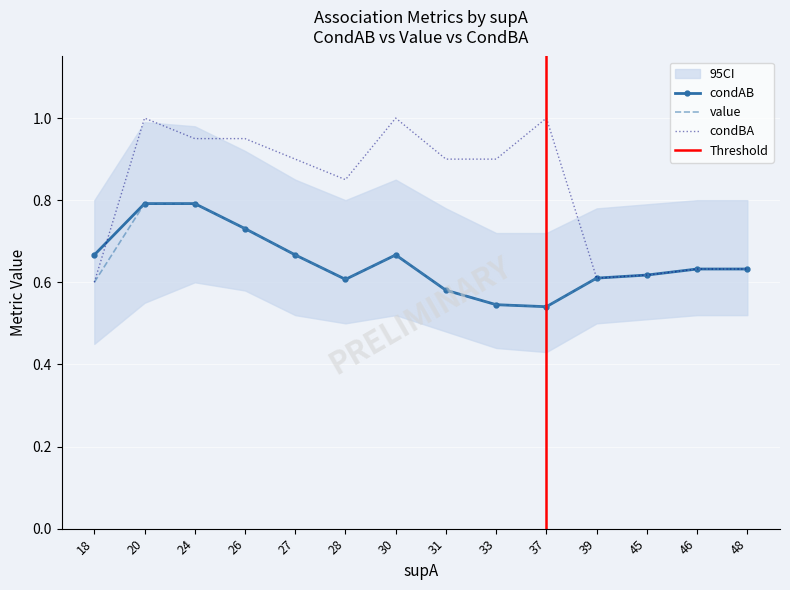

Is the value of value at 37 greater than the value of condAB at 48?

No